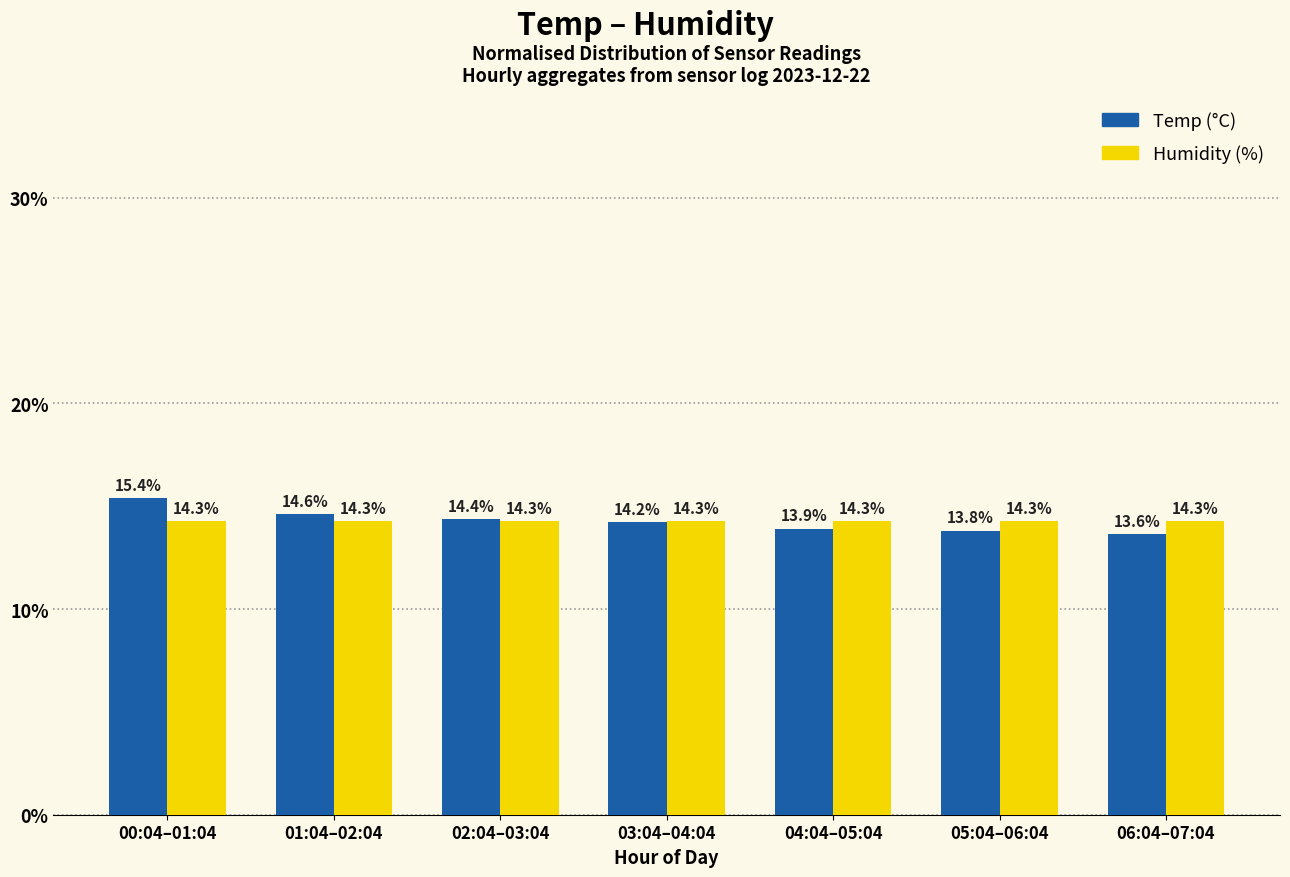

What are all the series names shown in the legend?

Temp (°C), Humidity (%)